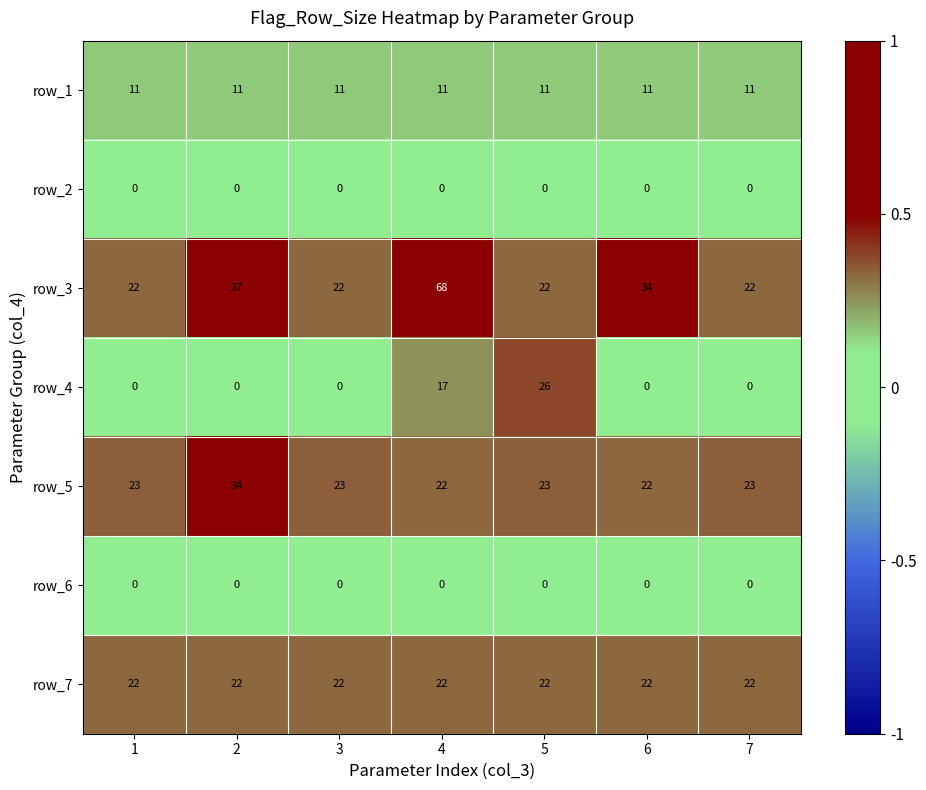

What is the maximum value for row_2?

0